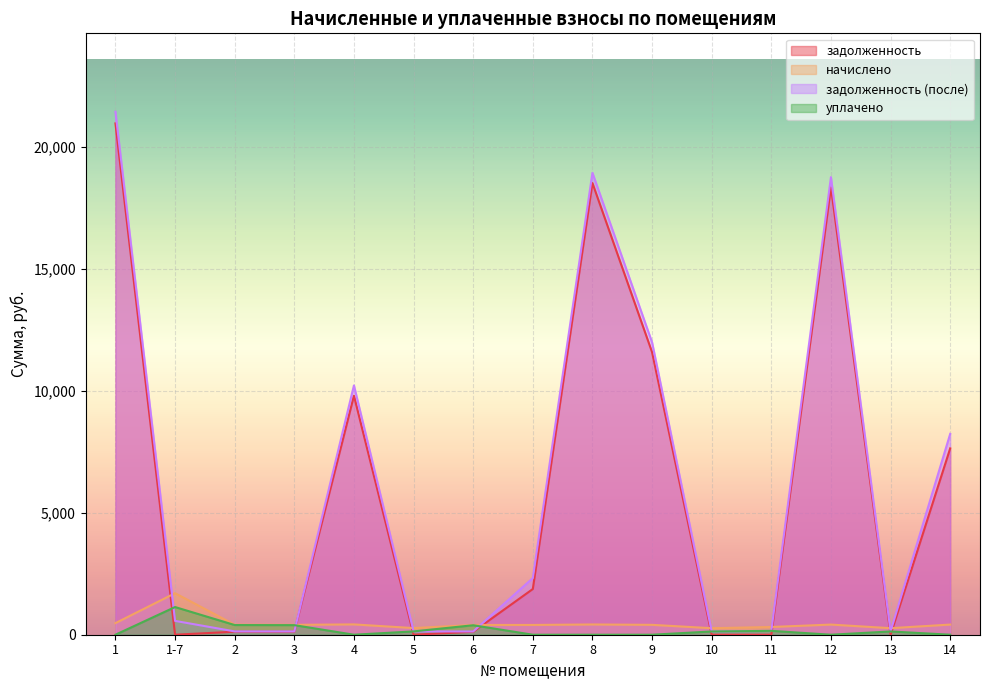

How many values in the начислено series exceed 405?

9